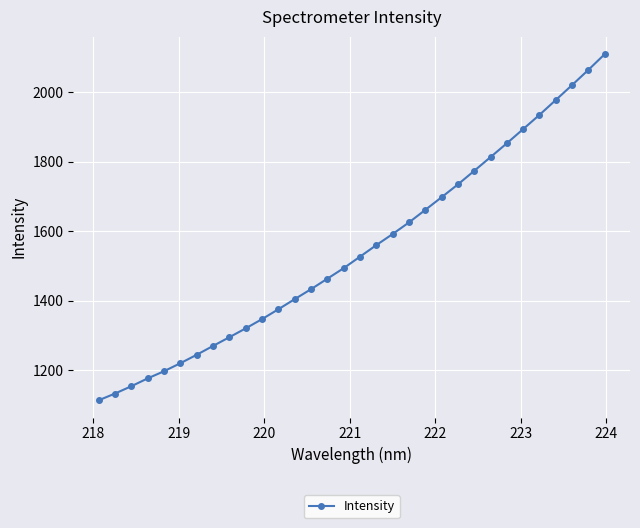

What is the greatest value displayed?

2110.3